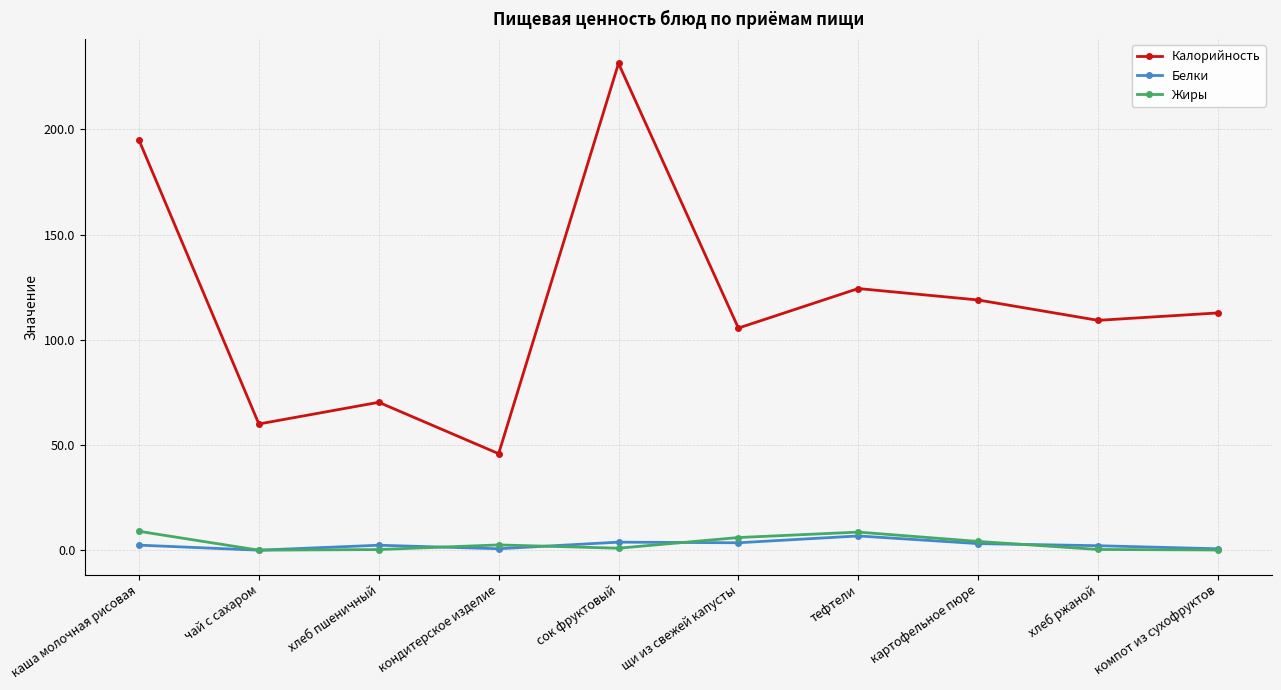

At which category is the sum across all series the highest?

сок фруктовый